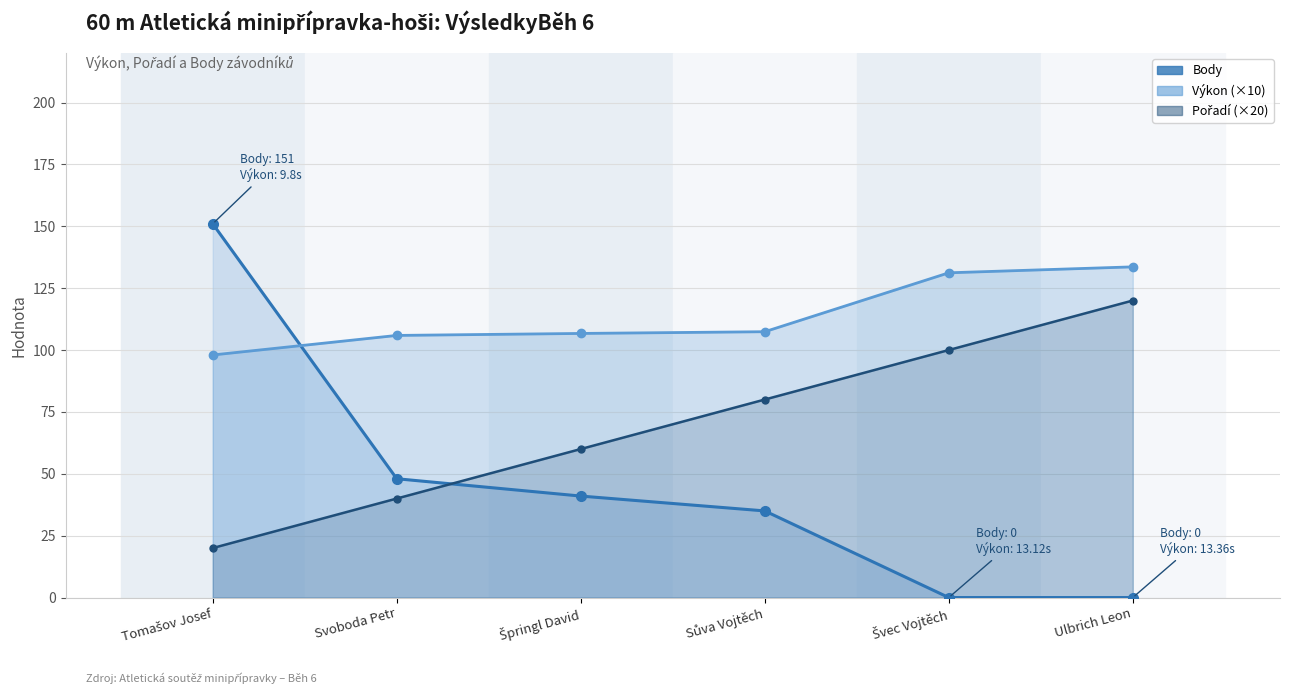

At which label is Výkon (×10) closest to 115?

Sůva Vojtěch